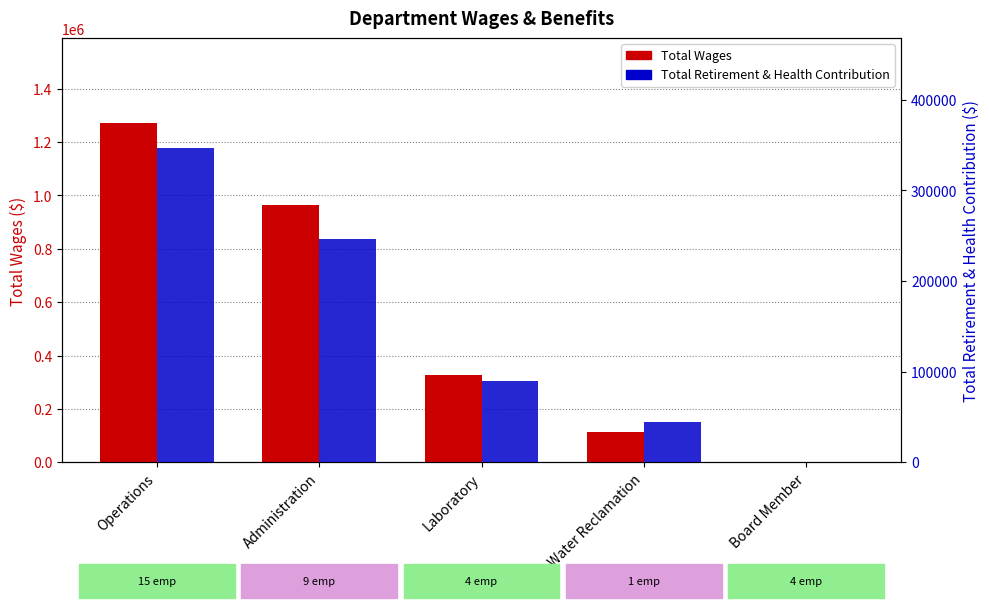

At how many categories does at least one series exceed 823938?

2